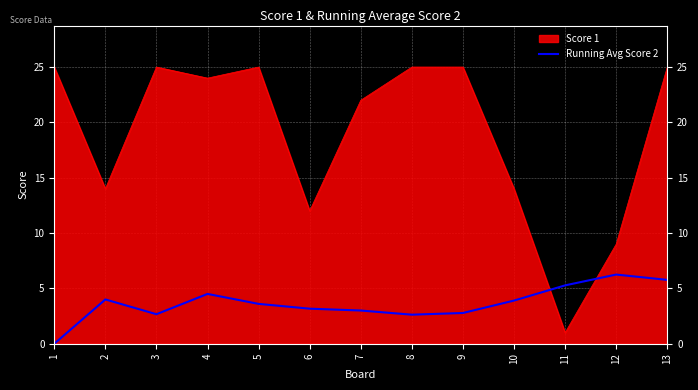

Count the number of data series in this chart.

2